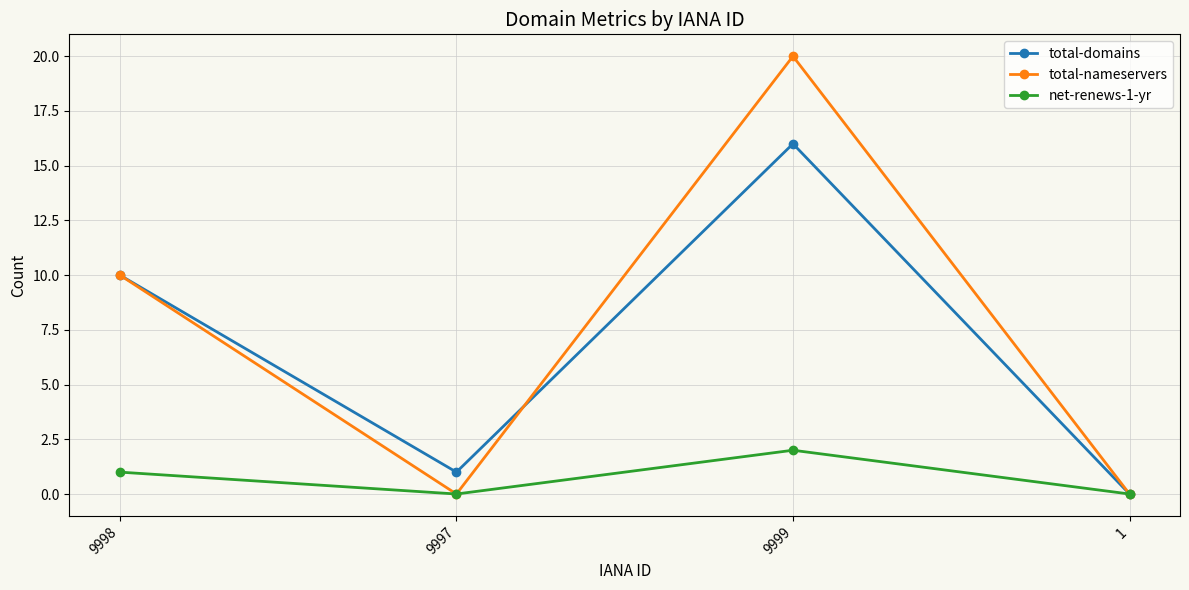

Reading left to right, what are all the values shown in this chart?

total-domains: 10	1	16	0
total-nameservers: 10	0	20	0
net-renews-1-yr: 1	0	2	0